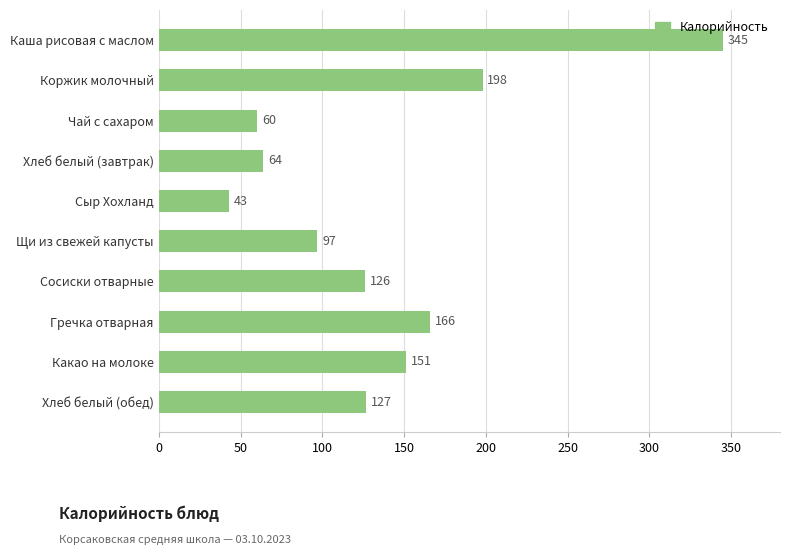

How many series are shown in this chart?

1